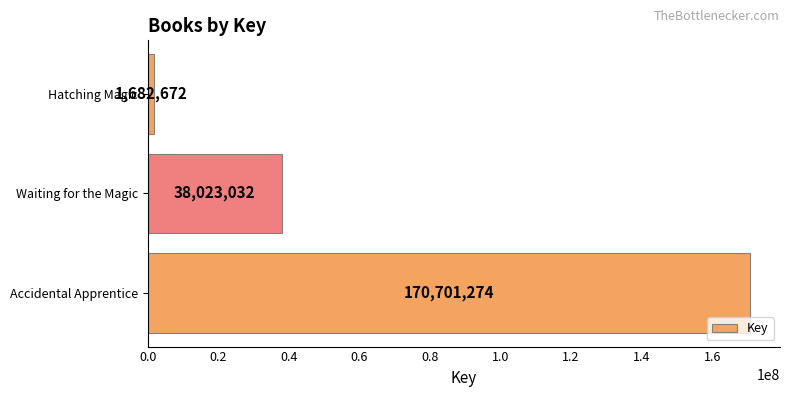

Rank the categories by value from lowest to highest.

Hatching Magic, Waiting for the Magic, Accidental Apprentice